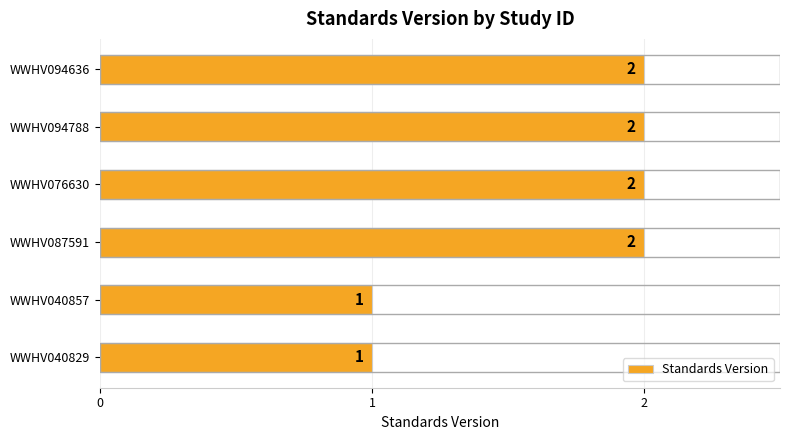

Approximately how many times larger is the value at WWHV094636 compared to WWHV094788?

1.0